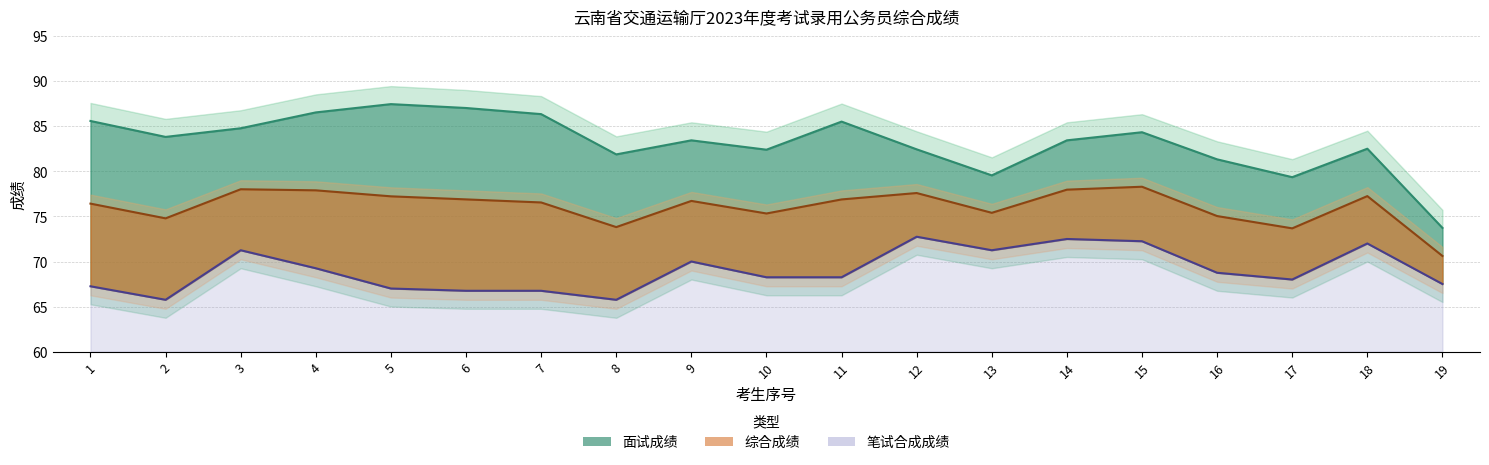

Does the chart have visible grid lines?

Yes